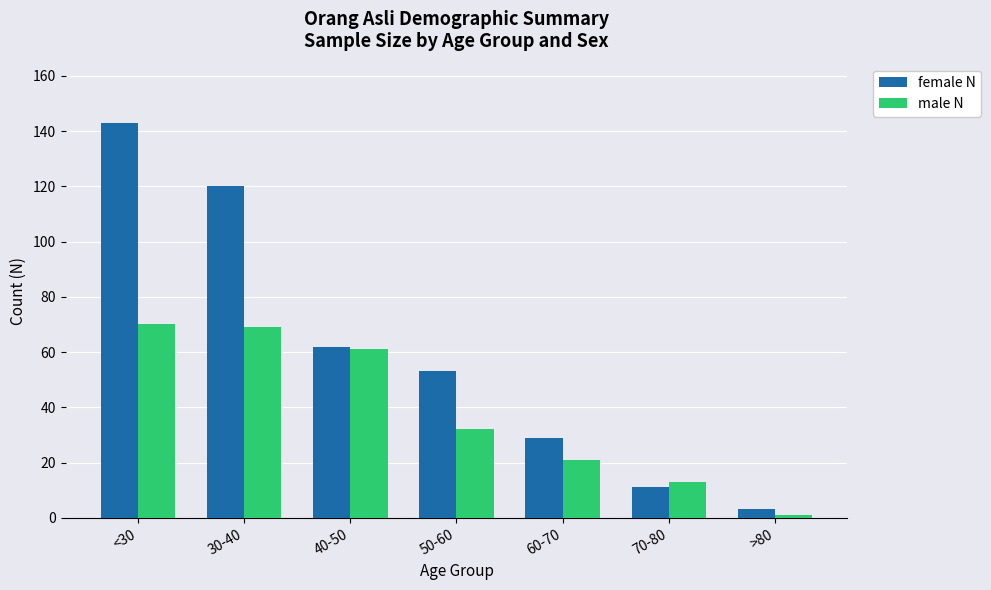

What position from the right is >80?

1